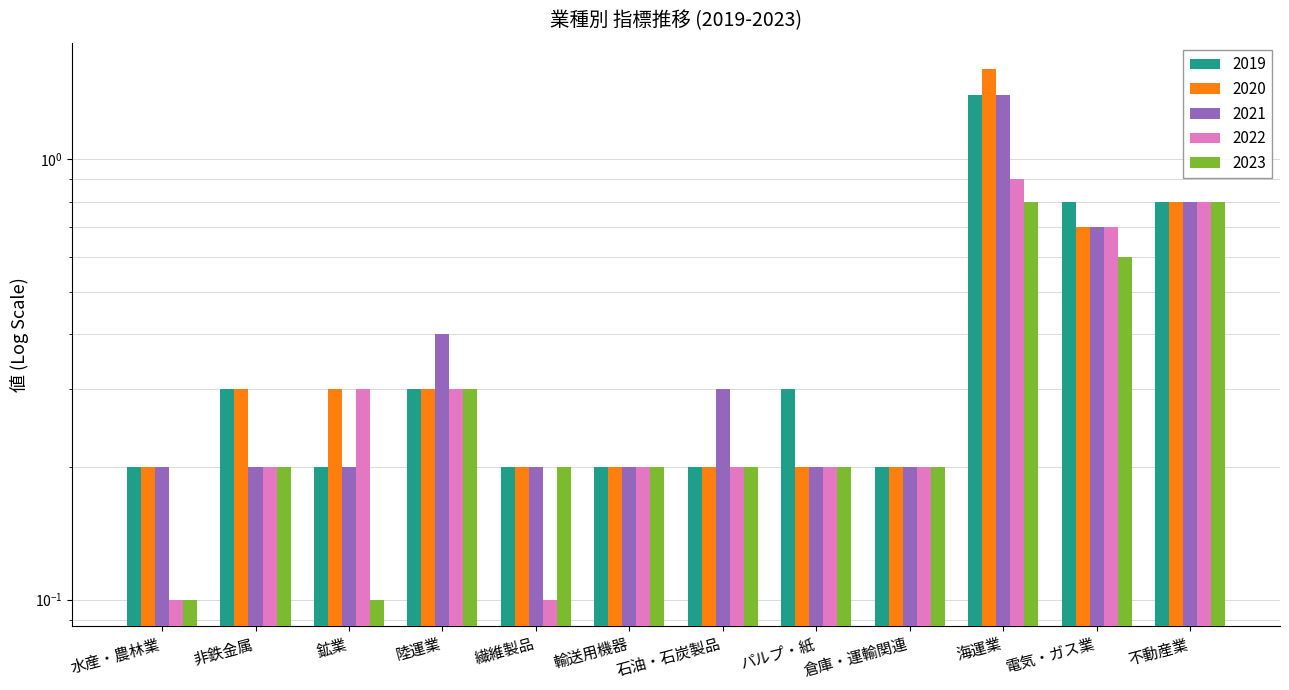

How many data points does each series have?

12